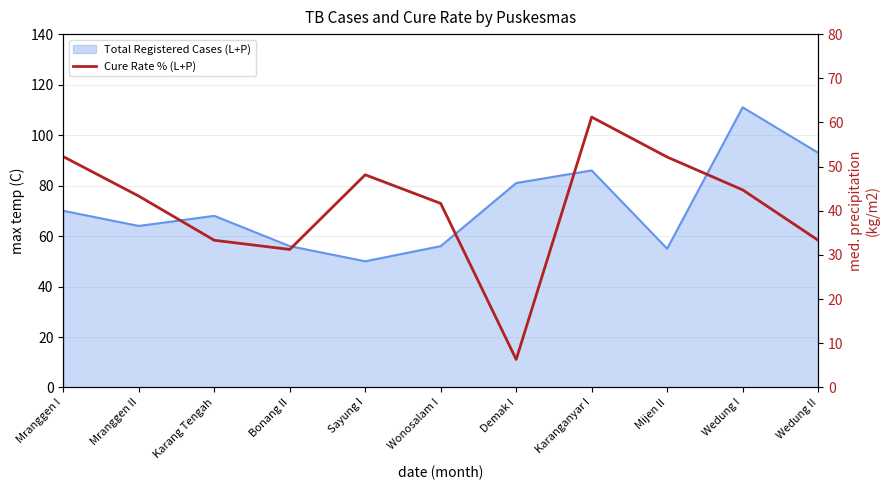

At which category does the data reach its first local peak?

Sayung I